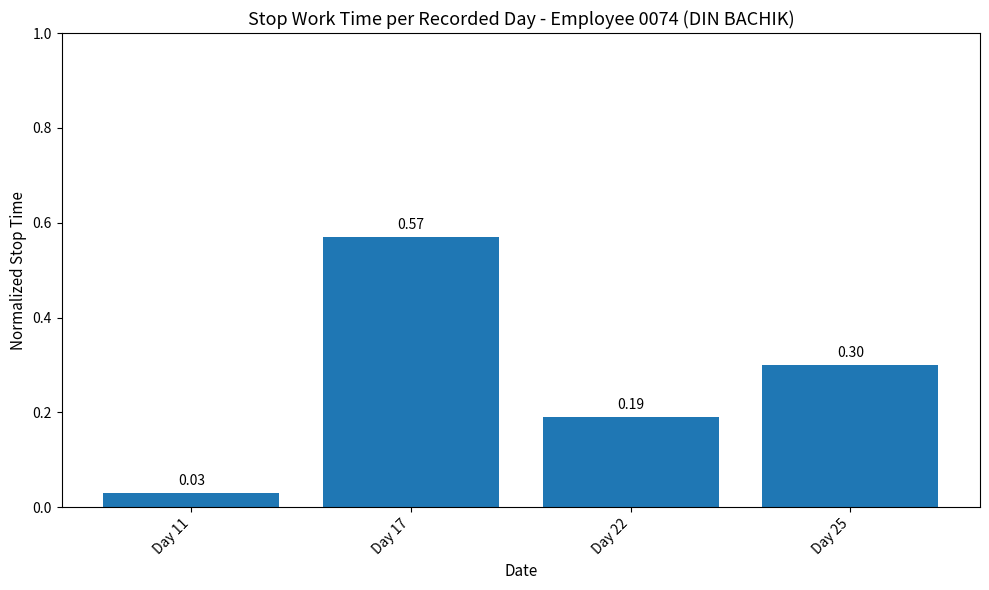

What is the sum of all values?

1.1